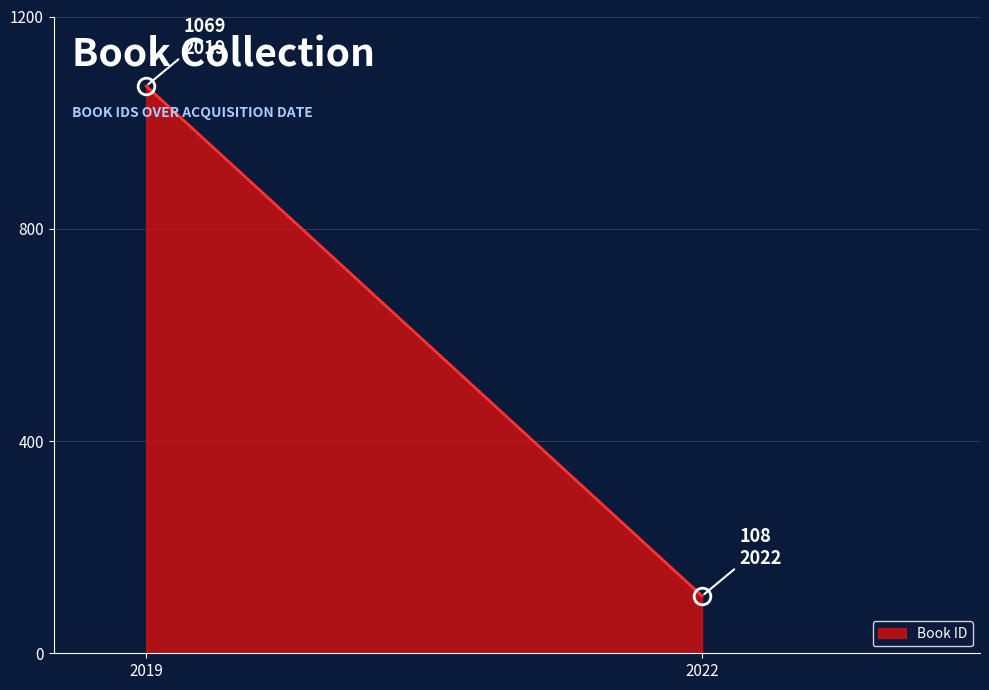

What is the difference between the maximum and minimum values?

961